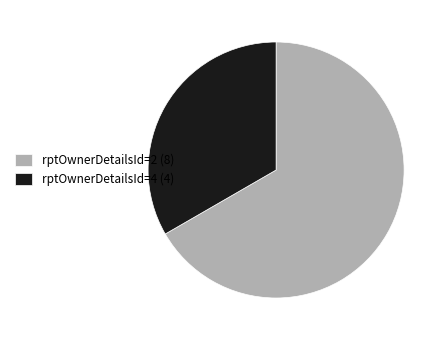

Which category has the biggest portion of the pie?

rptOwnerDetailsId=2 (8)